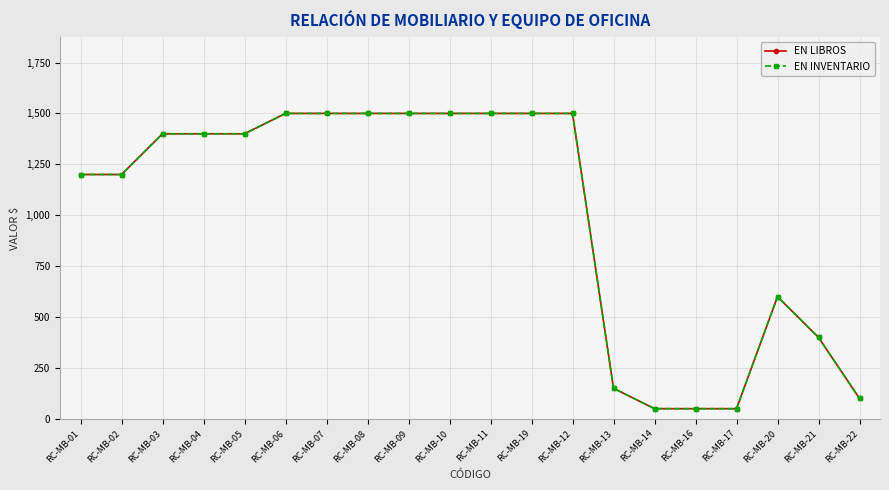

What is the difference between the EN LIBROS values at RC-MB-03 and RC-MB-08?

100